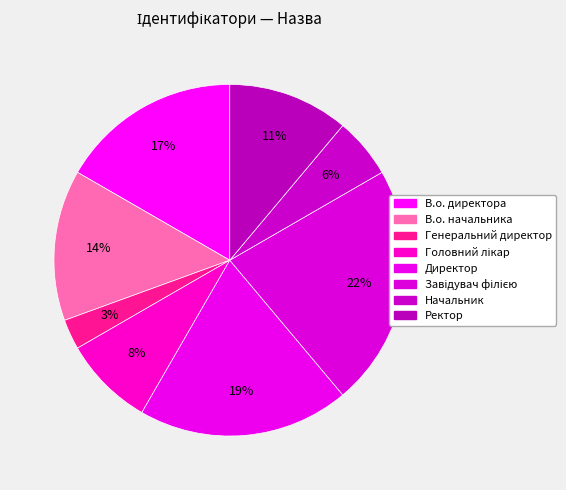

To the nearest percent, what portion does Начальник represent?

6%